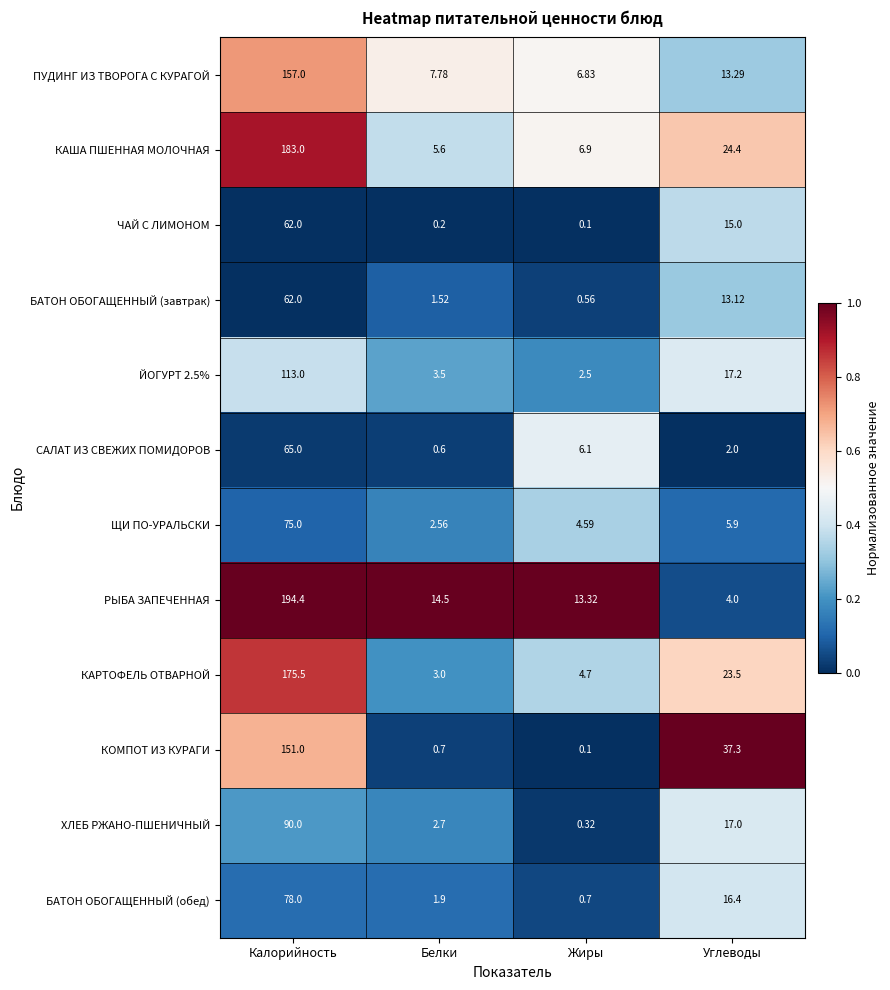

Which series has the widest spread of values?

РЫБА ЗАПЕЧЕННАЯ